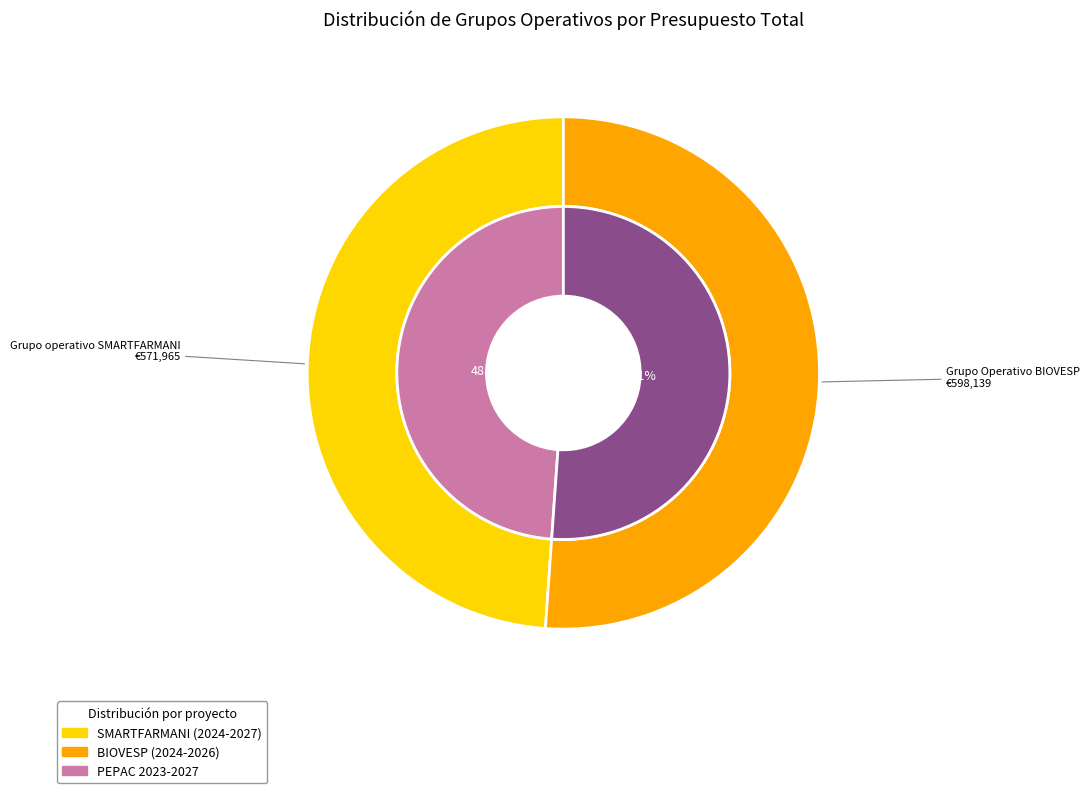

What percentage is the Grupo operativo SMARTFARMANI slice, to the nearest percent?

49%